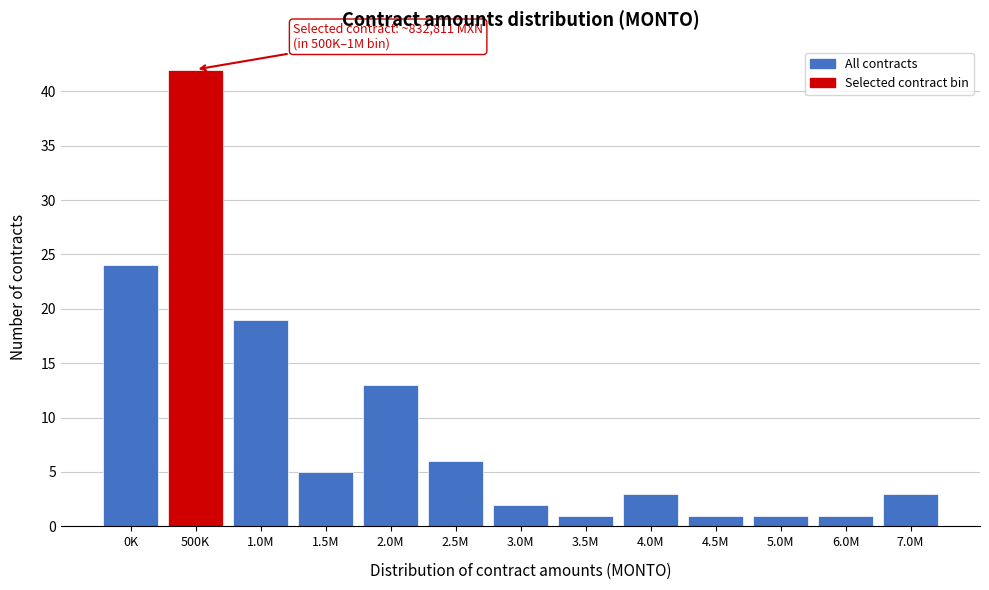

Reading left to right, transcribe all the data shown in this chart.

0K=24	500K=42	1.0M=19	1.5M=5	2.0M=13	2.5M=6	3.0M=2	3.5M=1	4.0M=3	4.5M=1	5.0M=1	6.0M=1	7.0M=3